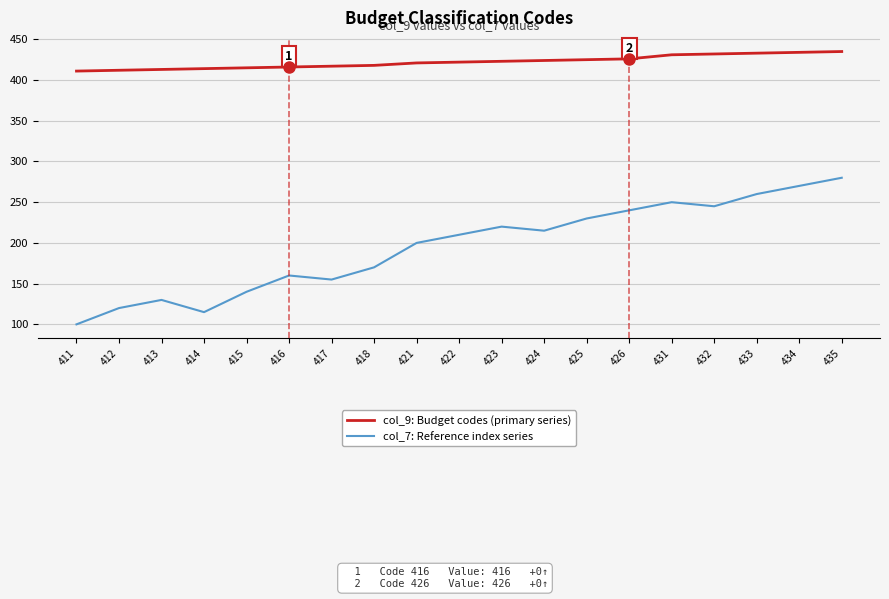

The value of col_9: Budget codes (primary series) at 424 is 678. True or false?

False